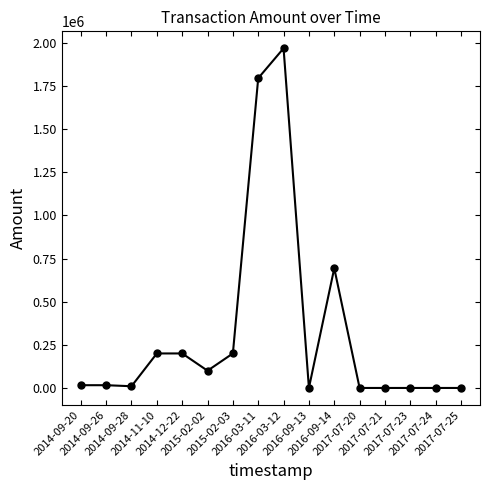

The value at 2015-02-03 is 264983.8. True or false?

False